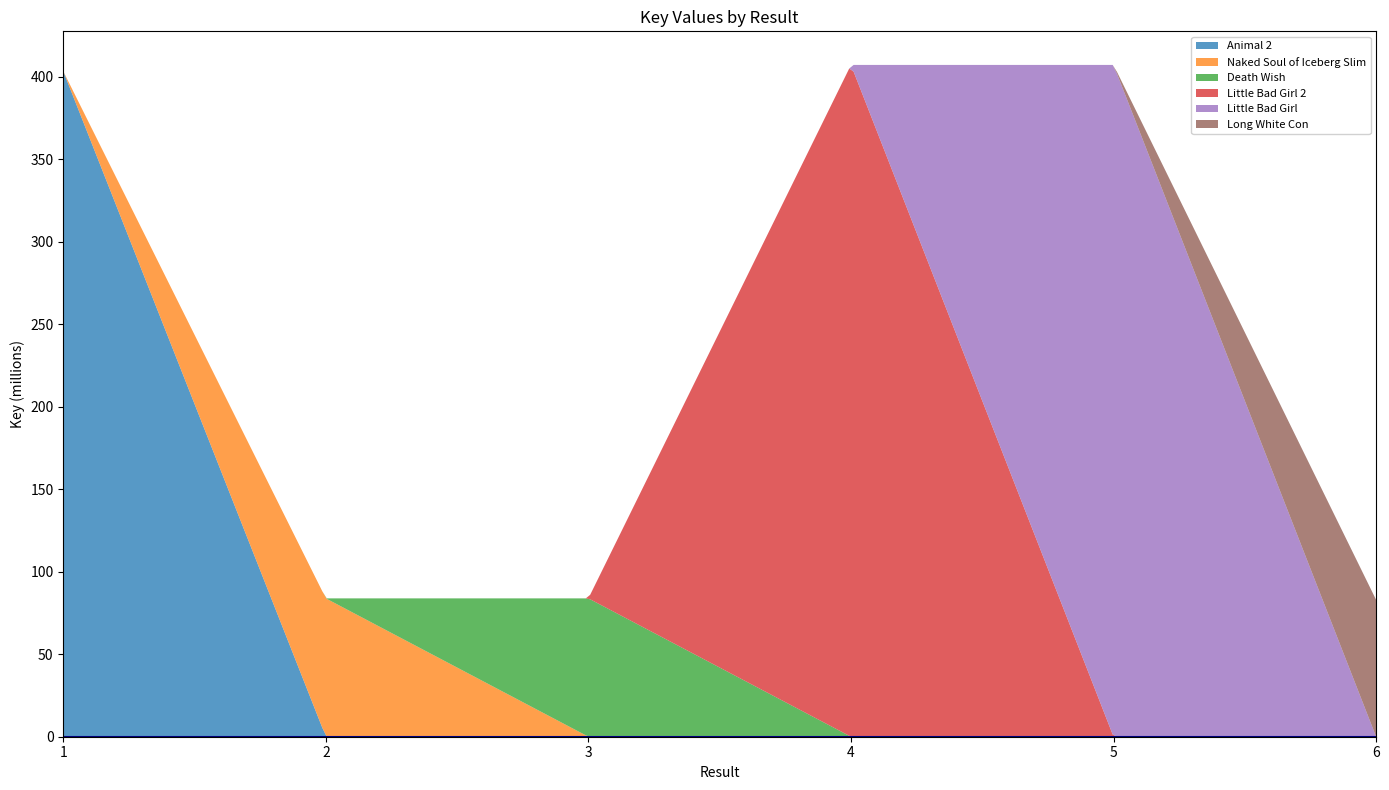

What is the maximum value for Animal 2?

403.3